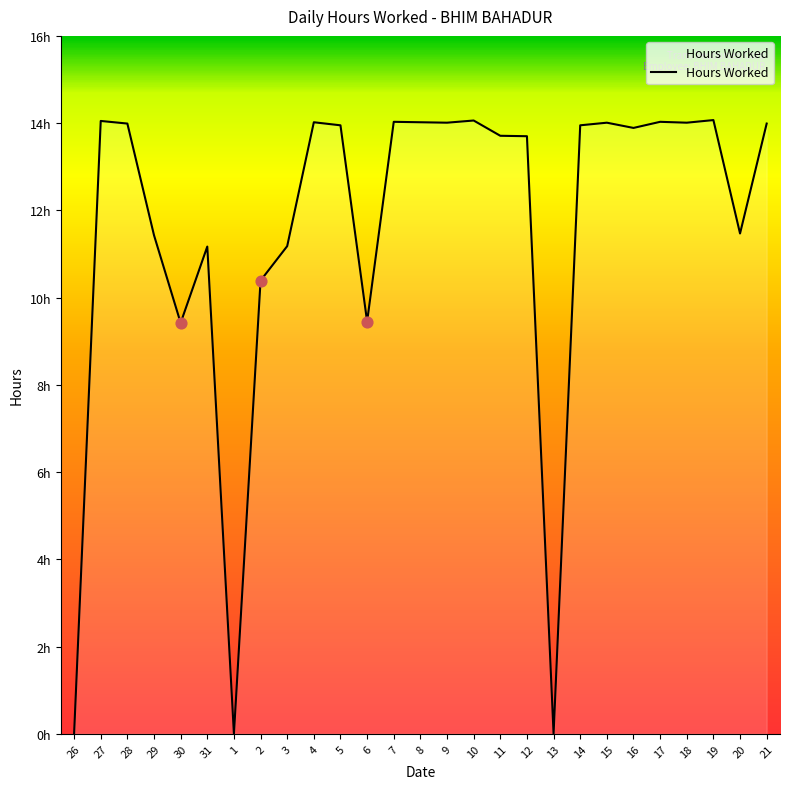

Approximately how many times larger is the value at 19 compared to 3?

1.3